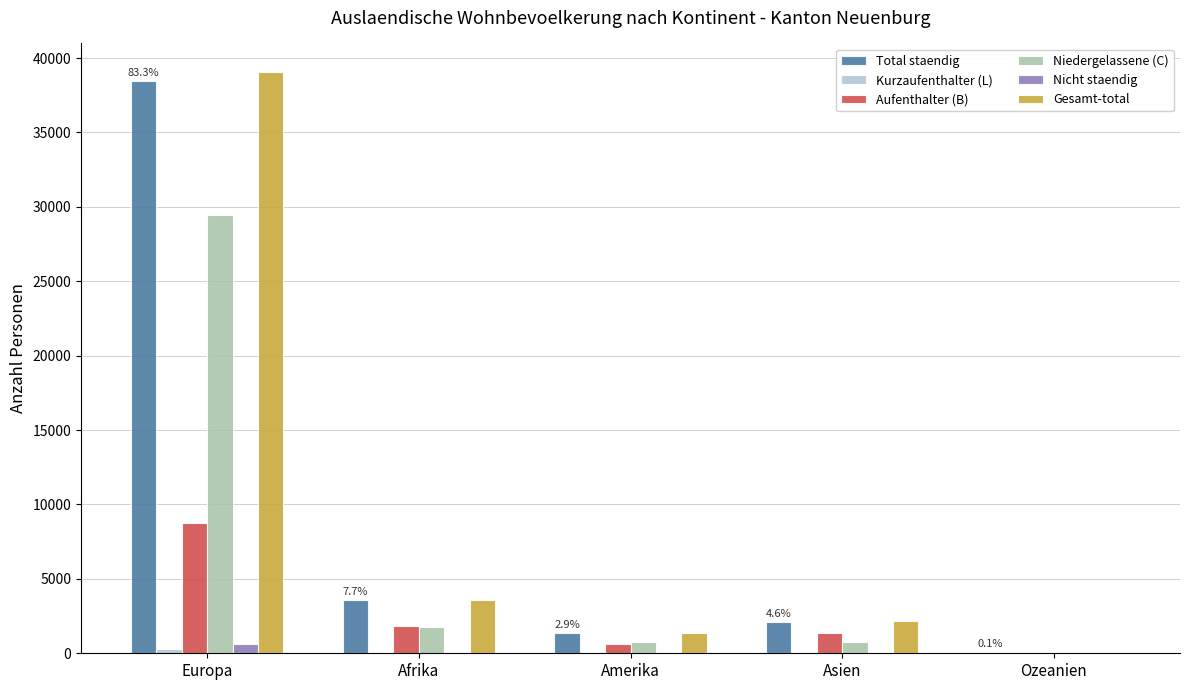

True or false: Gesamt-total has a value of 3563 at Afrika.

True